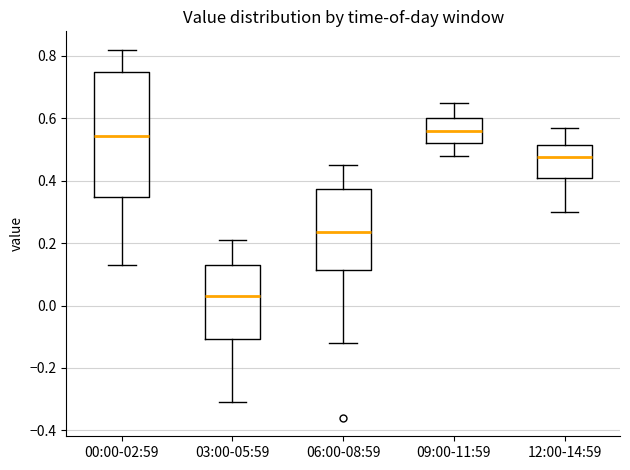

Reading left to right, transcribe this box plot: for each box, give where its median line is, the range the box spans, and where its two whiskers end, as read against the y-axis. The values are not printed on the chart, so give them approximately, as read against the axis.

00:00-02:59: median 0.54, box 0.34 to 0.76, whiskers 0.14 to 0.82
03:00-05:59: median 0.04, box -0.10 to 0.14, whiskers -0.30 to 0.22
06:00-08:59: median 0.24, box 0.12 to 0.38, whiskers -0.12 to 0.46
09:00-11:59: median 0.56, box 0.52 to 0.60, whiskers 0.48 to 0.66
12:00-14:59: median 0.48, box 0.40 to 0.52, whiskers 0.30 to 0.58